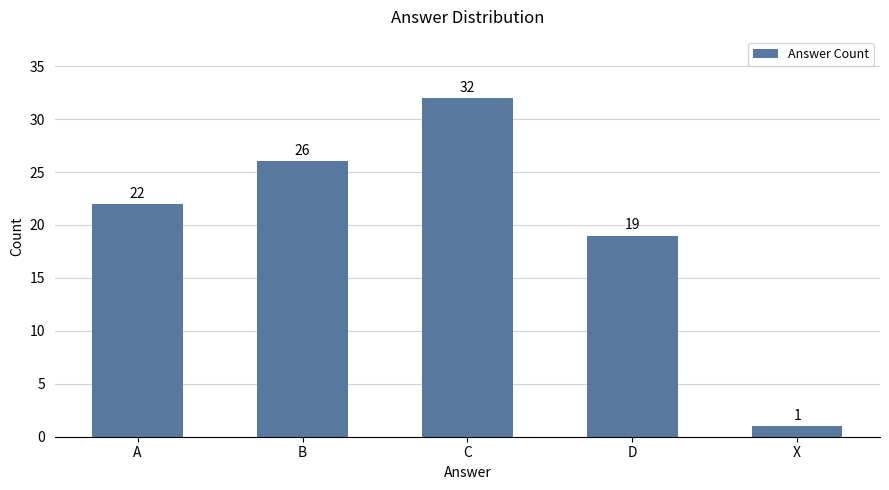

What is the label of the 1st bar from the right?

X